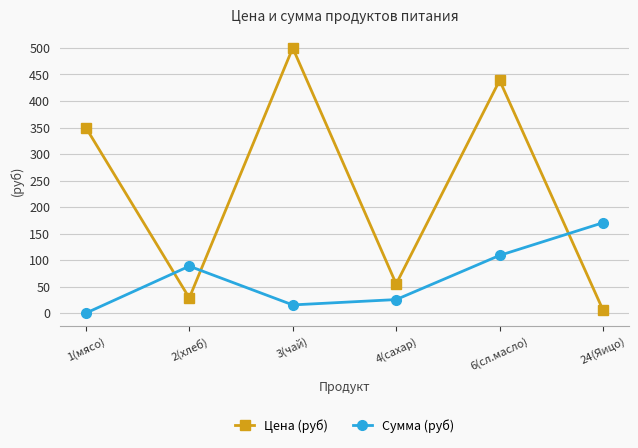

Reading right to left, extract all data points from this chart.

Цена (руб): 24(Яицо)=5.5	6(сл.масло)=438.9	4(сахар)=55.0	3(чай)=500.0	2(хлеб)=28.6	1(мясо)=350.0
Сумма (руб): 24(Яицо)=170.5	6(сл.масло)=108.8	4(сахар)=25.6	3(чай)=15.5	2(хлеб)=88.6	1(мясо)=0.0